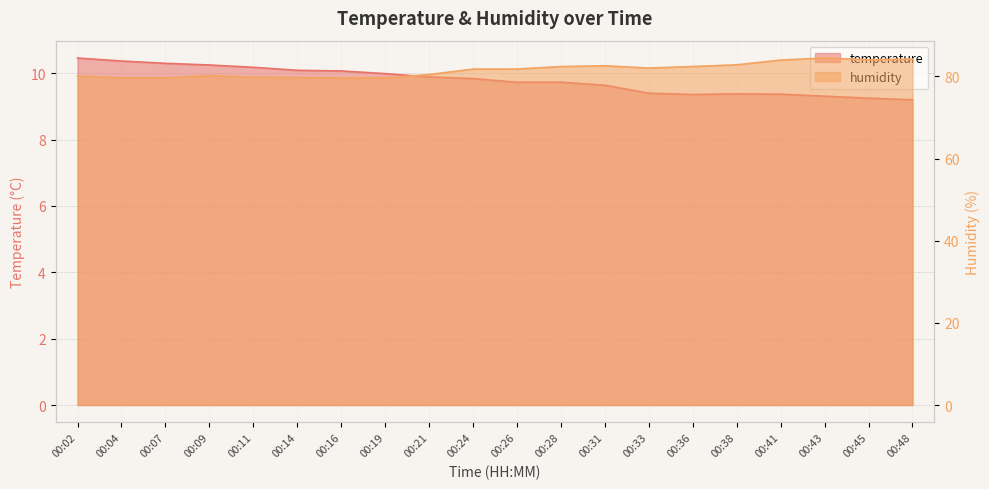

At which category is the sum across all series the highest?

00:43